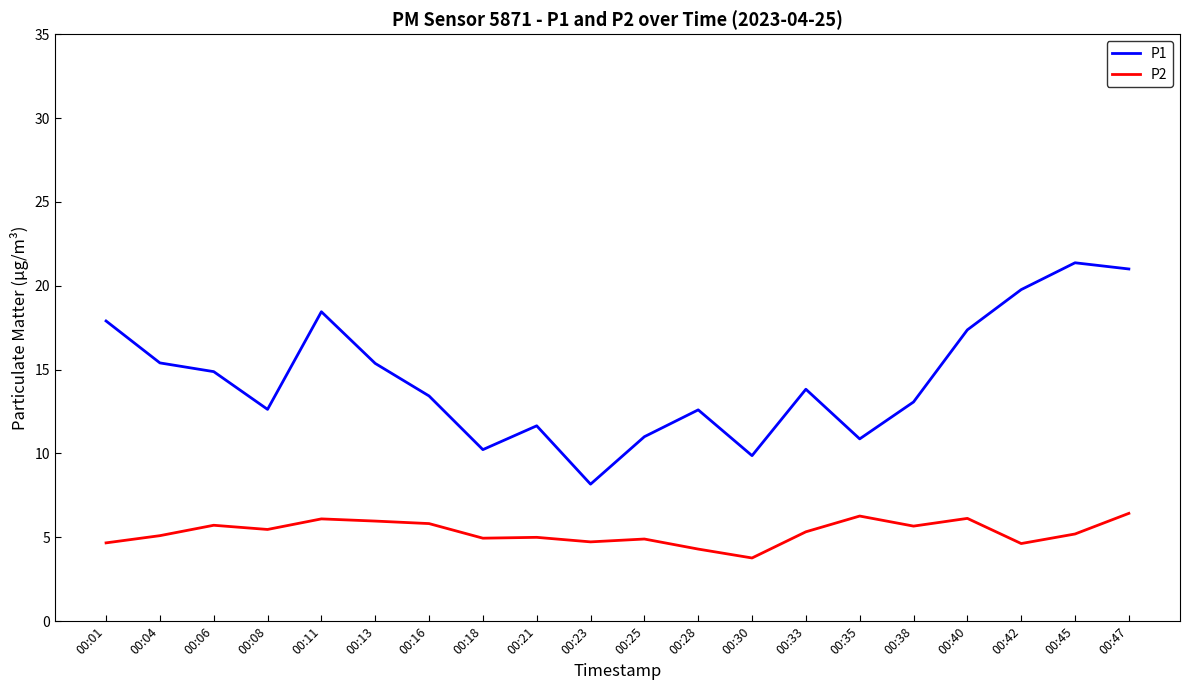

Where is the first local maximum for P1?

00:11